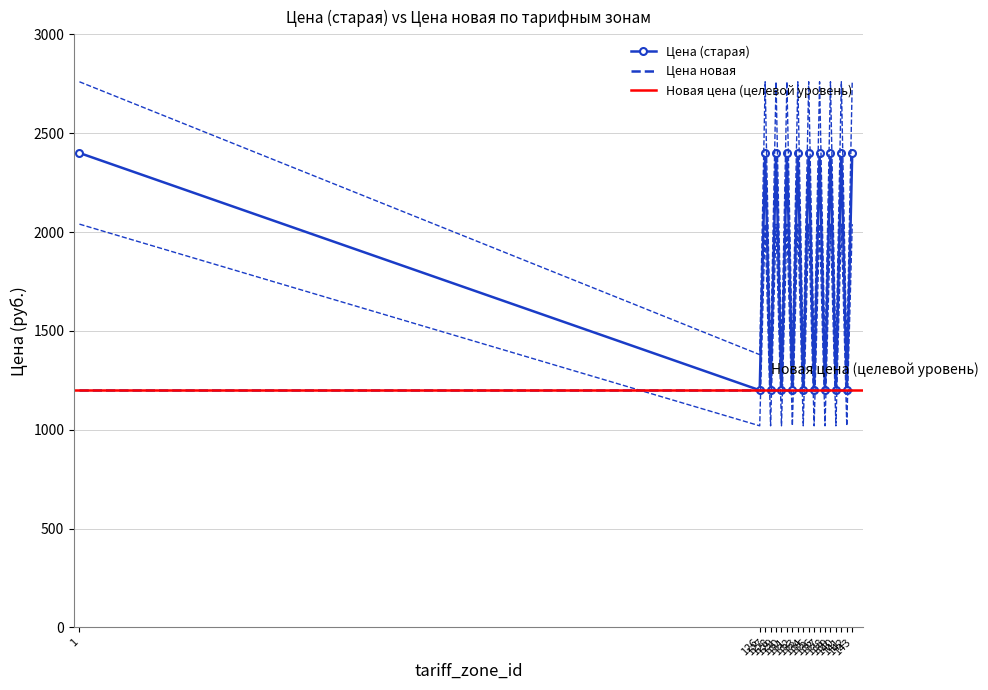

Which has a higher value, 143 or 132?

143